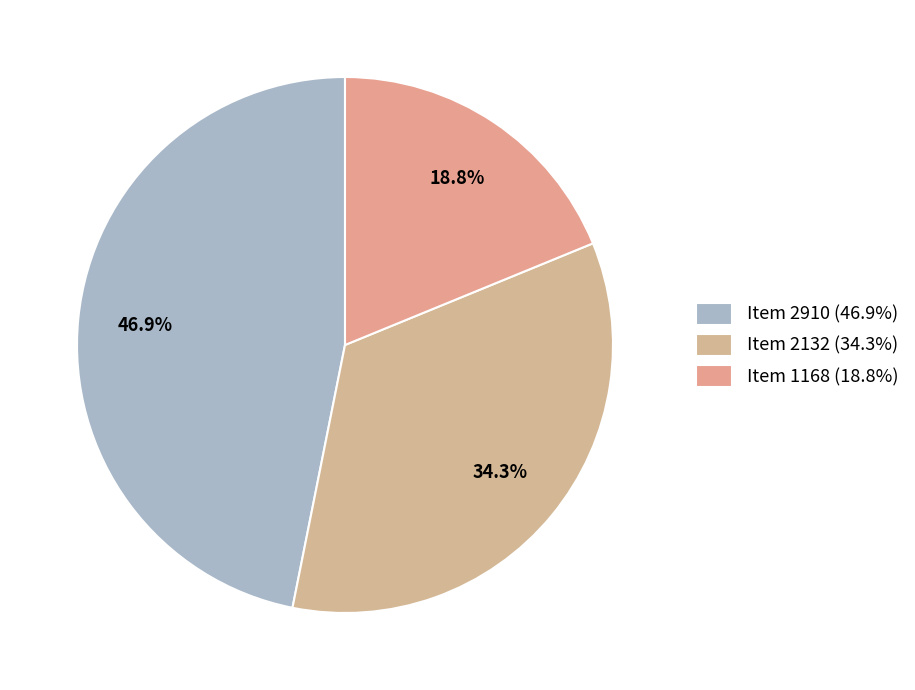

To the nearest percent, what is the difference between the largest and smallest slice percentages?

28%